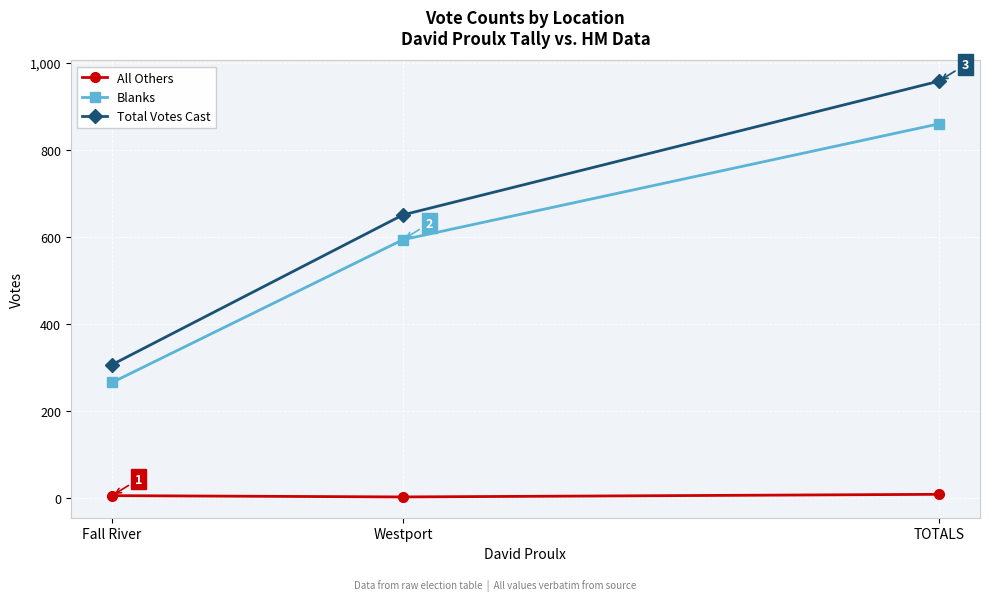

Rank the categories by Total Votes Cast value from highest to lowest.

TOTALS, Westport, Fall River